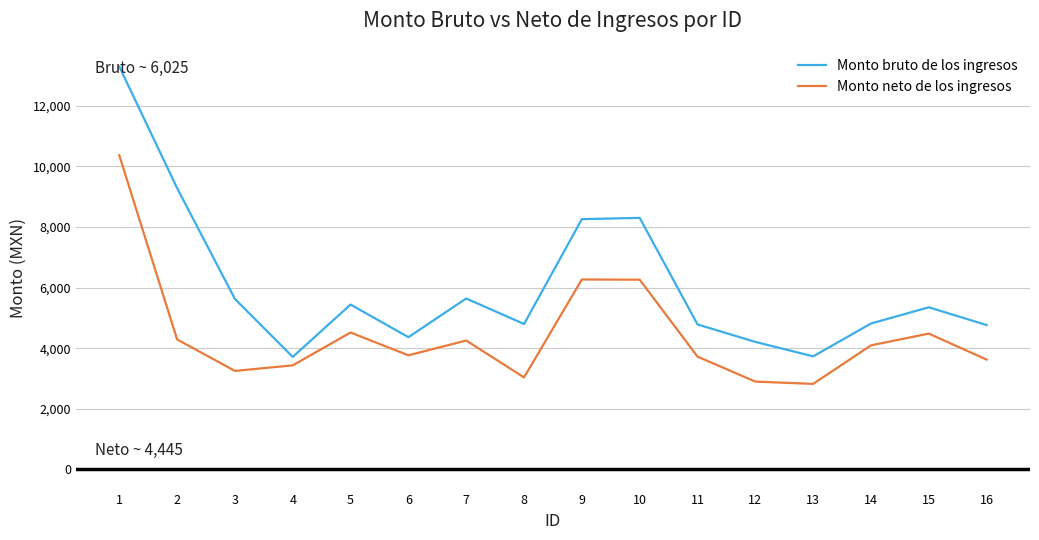

The value of Monto bruto de los ingresos at 7 is 5642.8. True or false?

True